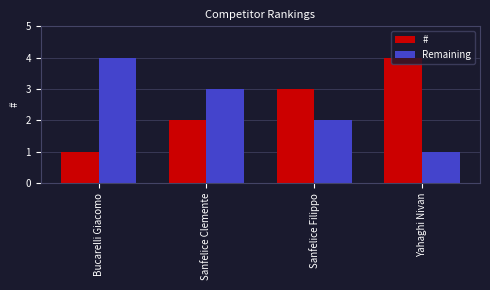

What is the value of the # bar at the 2nd from the left?

2